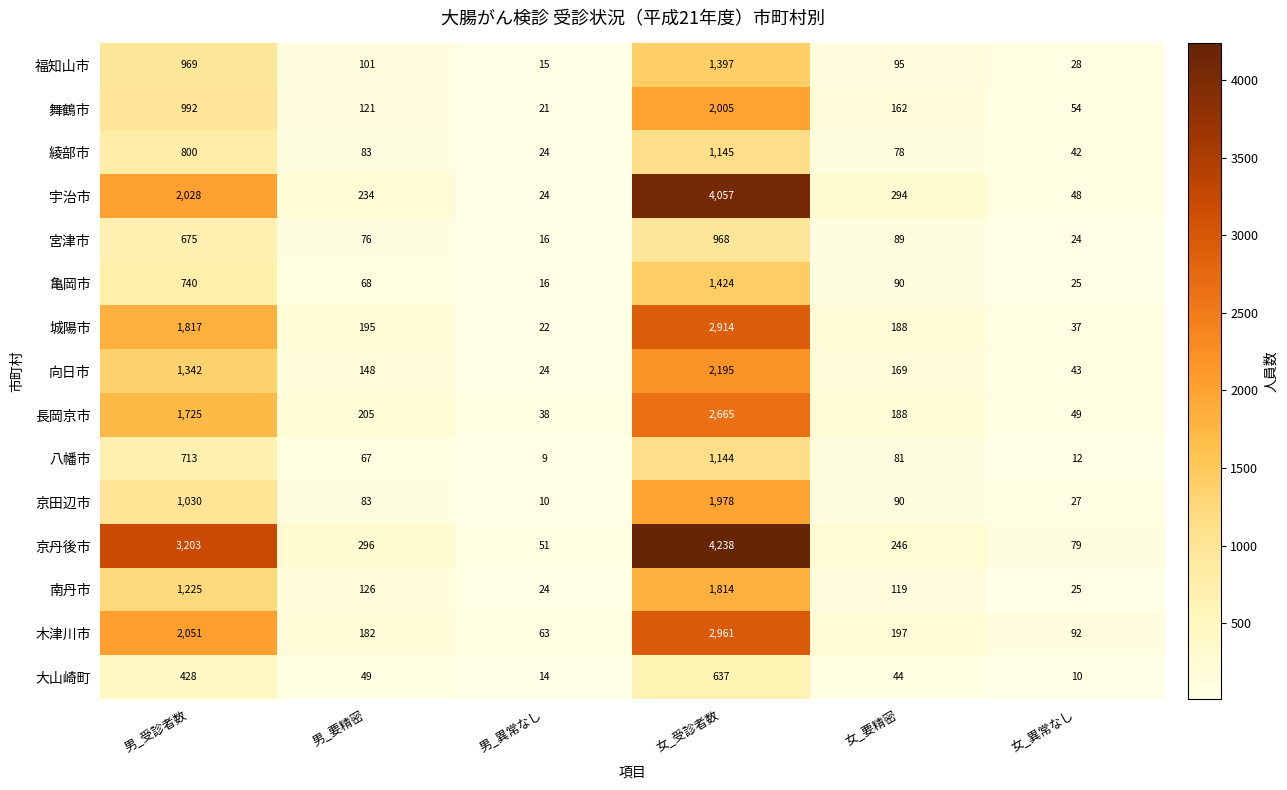

Where is 綾部市 nearest to the value 584?

男_受診者数